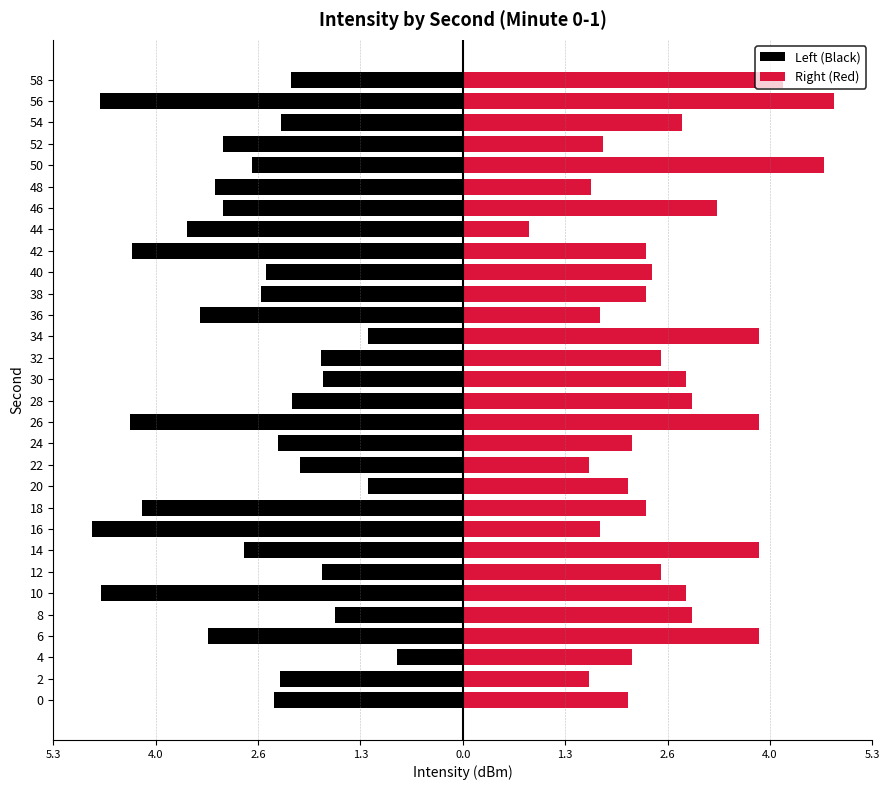

What is the highest value of the Right (Red) series?

4.8